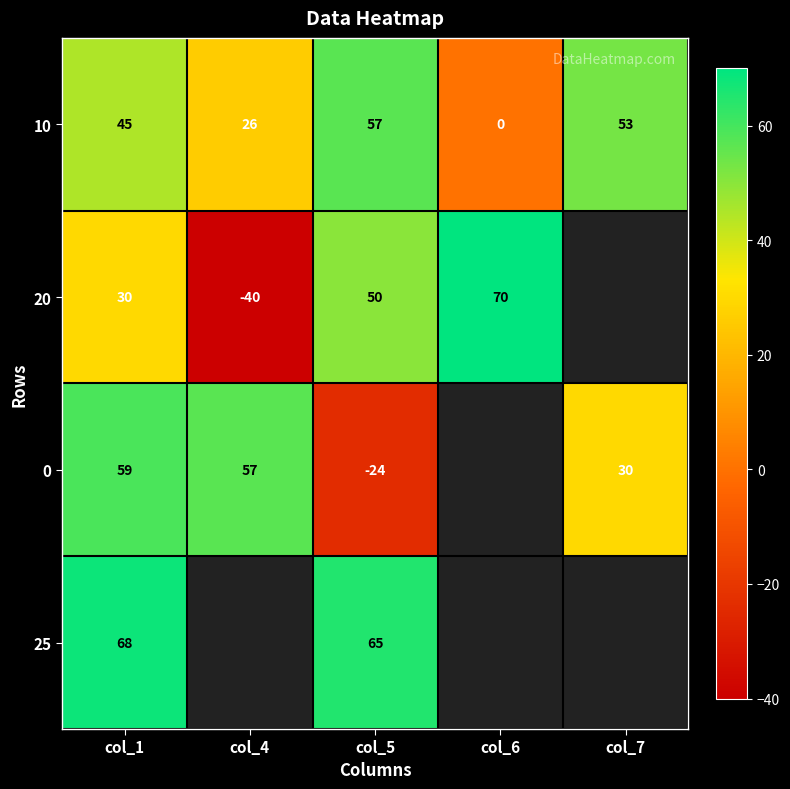

What is the spread (max minus min) of values at col_5?

89